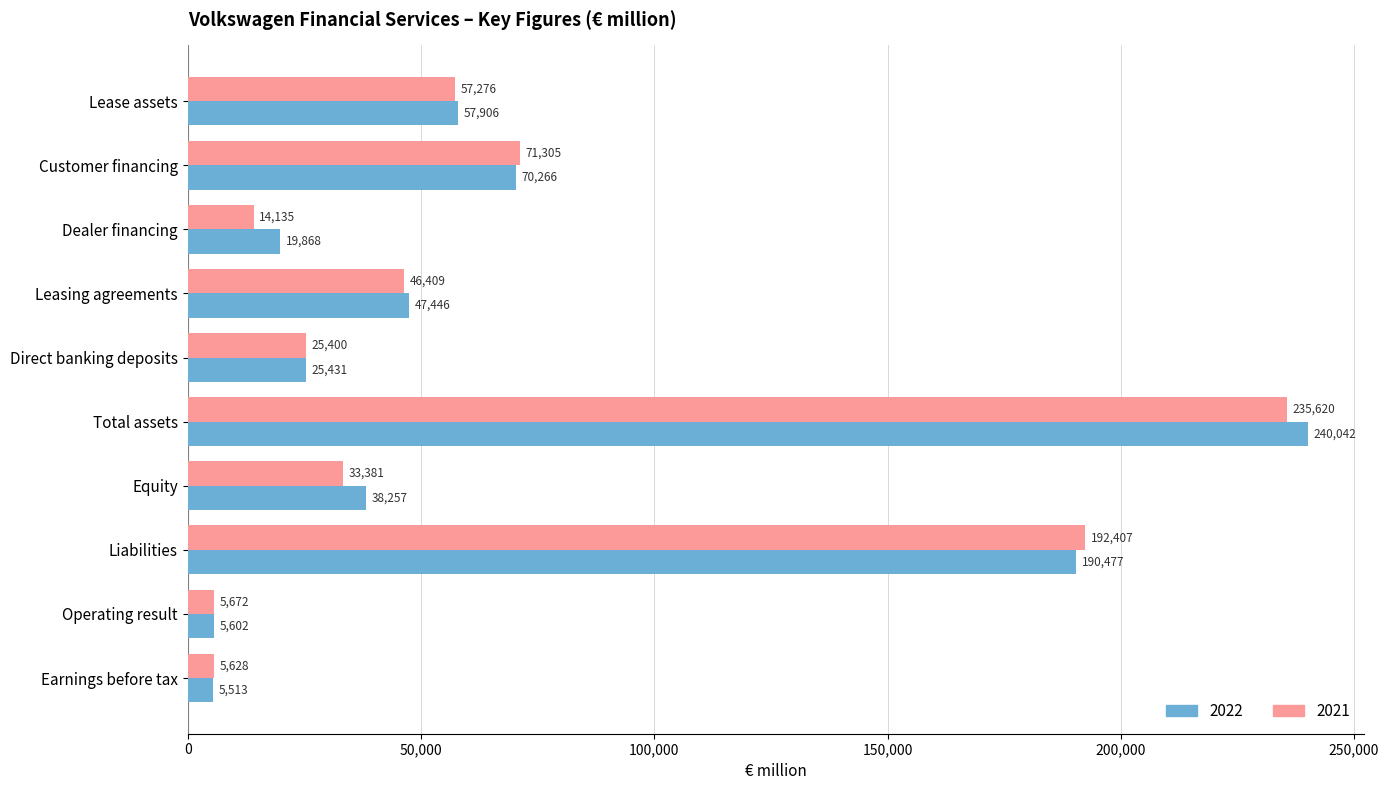

Rank the categories by 2021 value from lowest to highest.

Earnings before tax, Operating result, Dealer financing, Direct banking deposits, Equity, Leasing agreements, Lease assets, Customer financing, Liabilities, Total assets